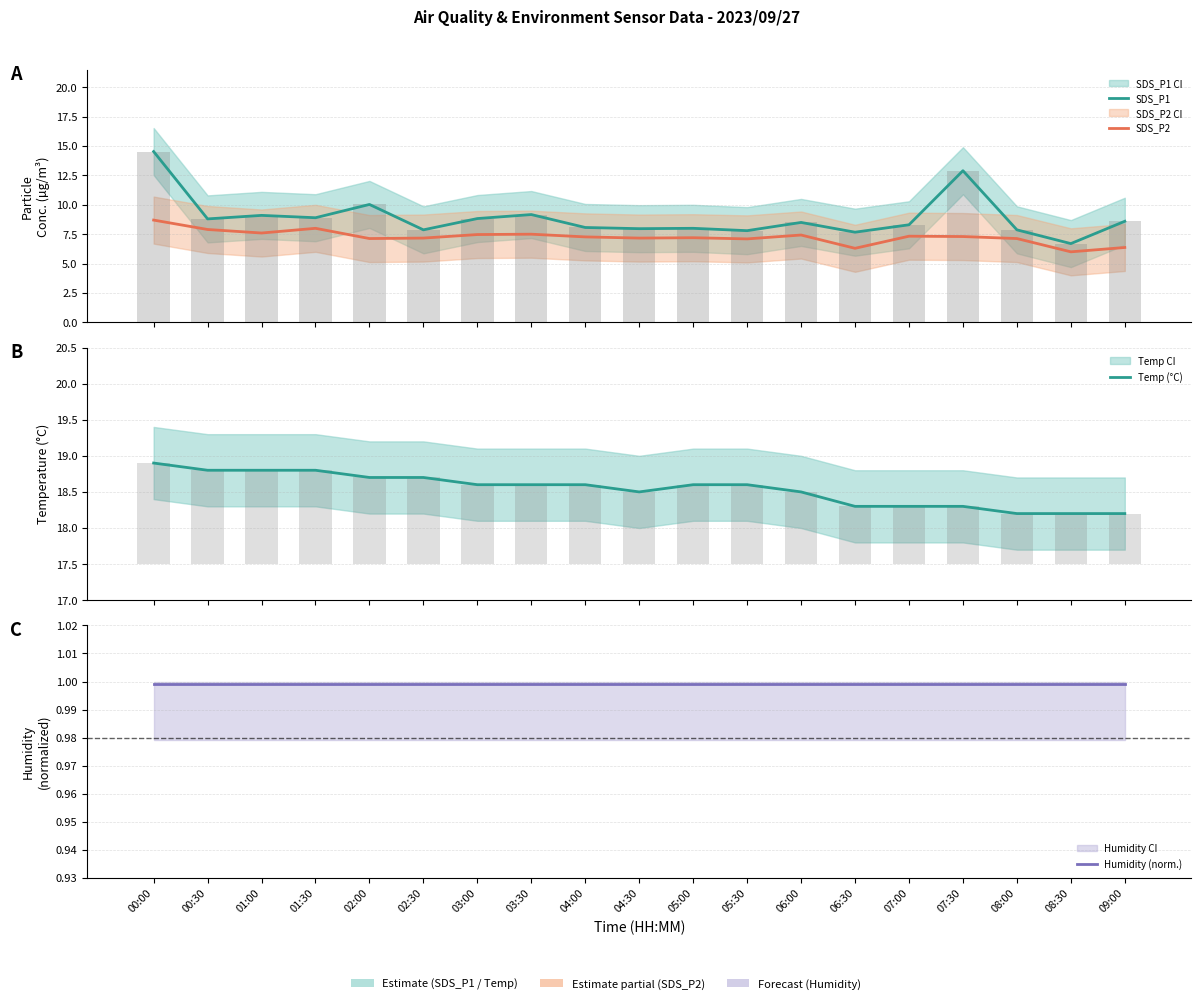

Rank the series by their maximum value, from lowest to highest.

Humidity (norm.), SDS_P2, SDS_P1, Temp (°C)